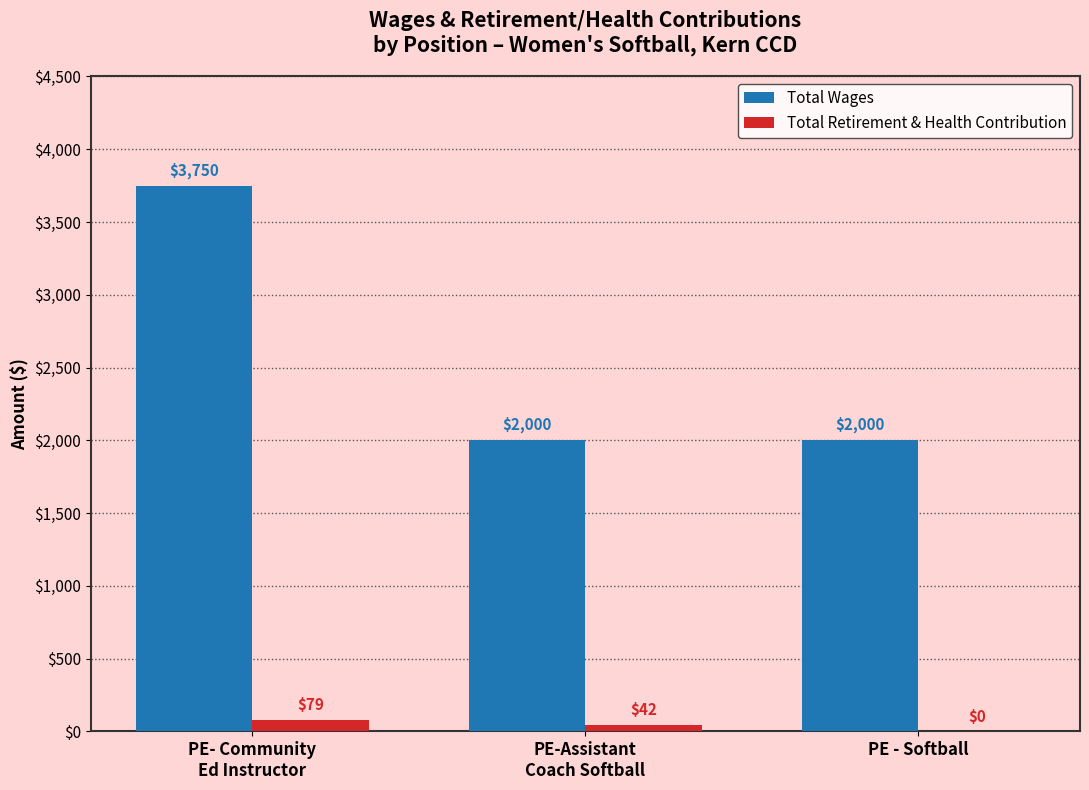

How many Total Retirement & Health Contribution values are between 0 and 79?

3